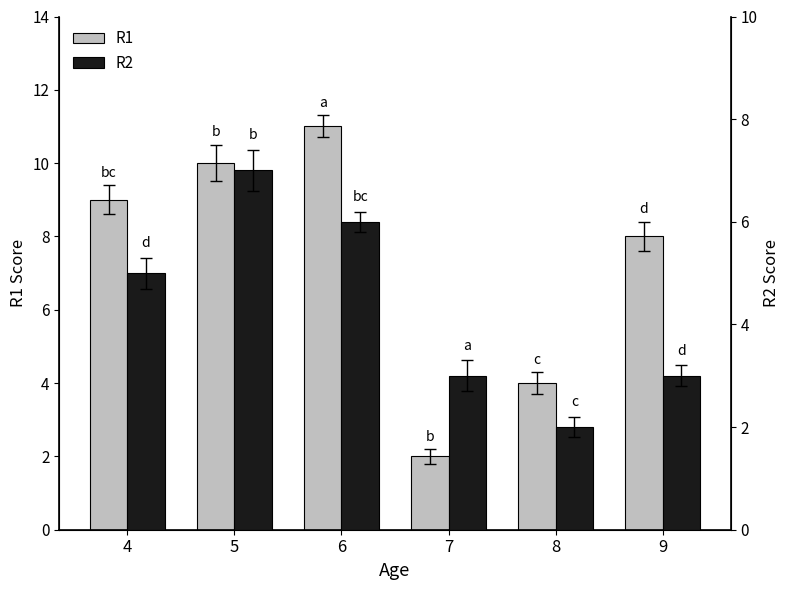

How many bars are there in each group?

2